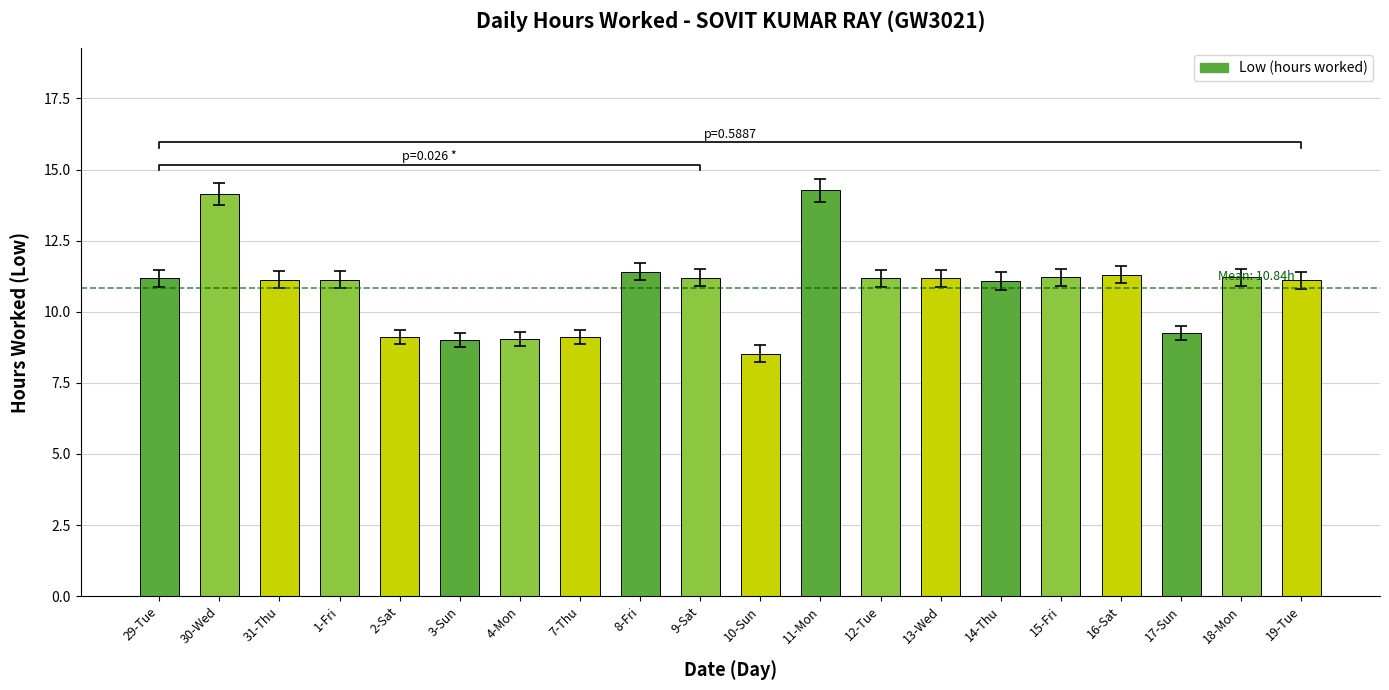

What is the value of the 4th bar from the left?

11.1